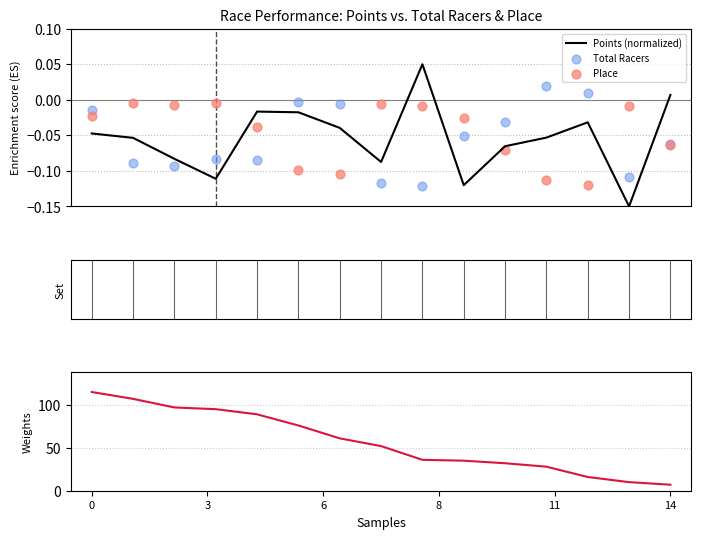

Which series has the largest total across all categories?

Total Racers